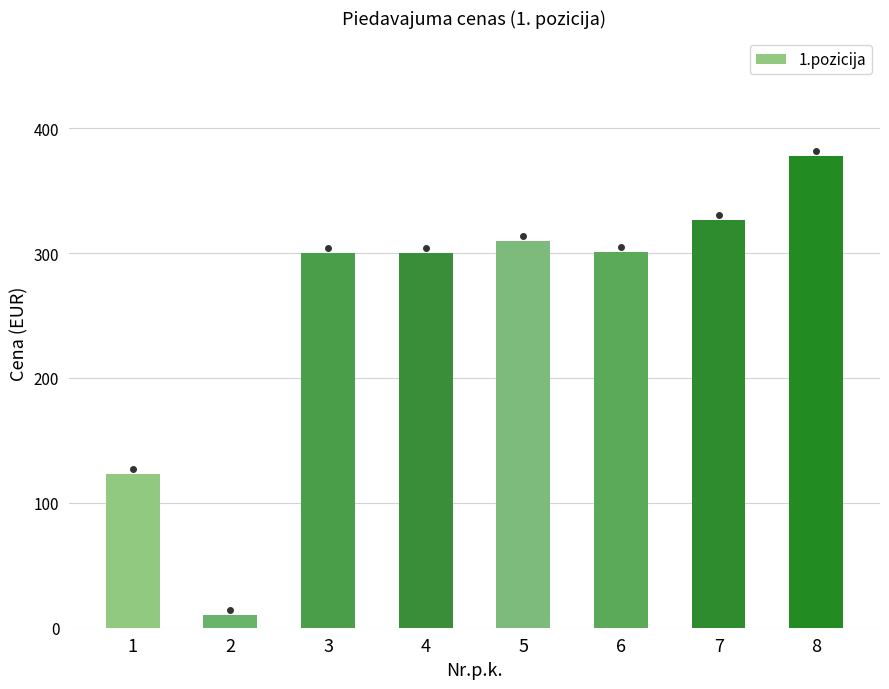

Read the value at 3.

300.0